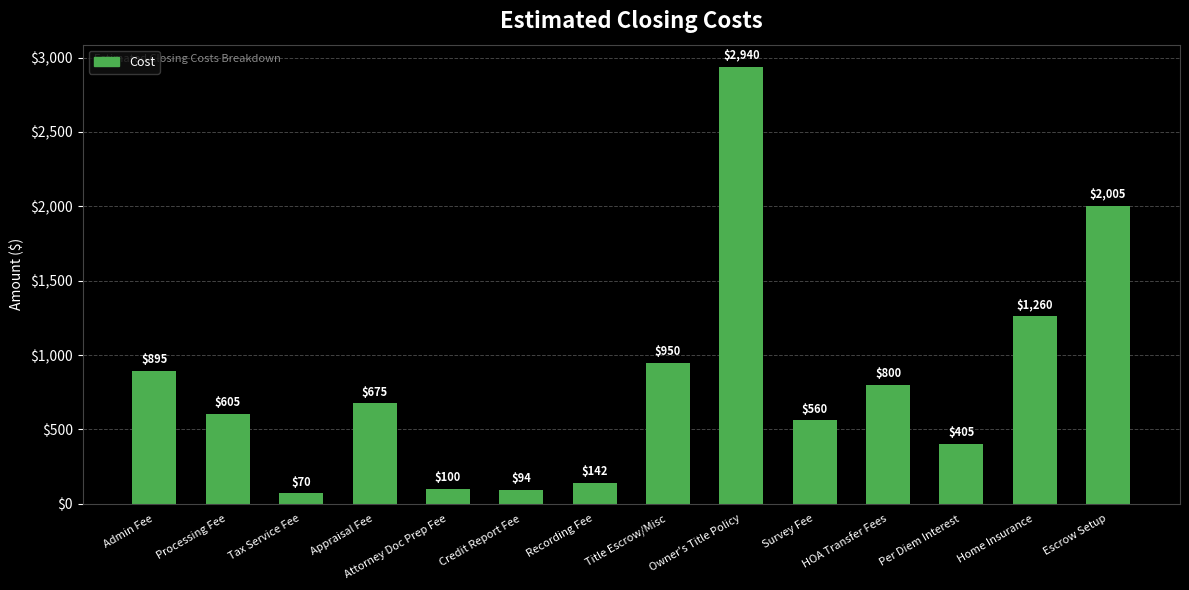

What is the sum of the values at Escrow Setup and HOA Transfer Fees?

2805.0